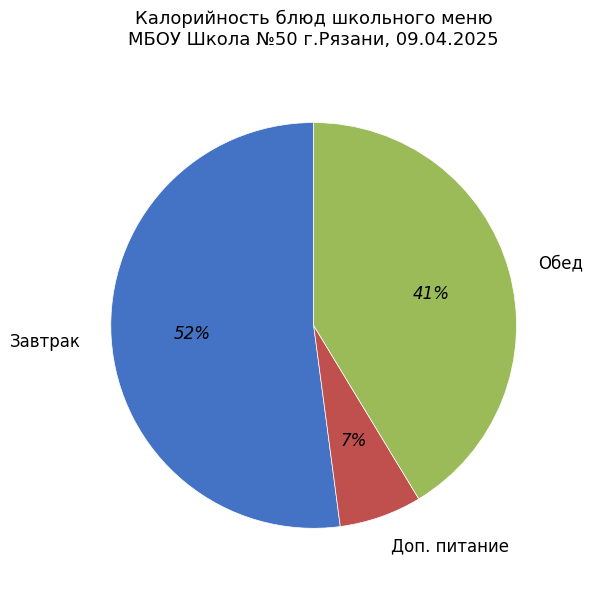

To the nearest percent, what is the combined percentage of Доп. питание and Завтрак?

59%